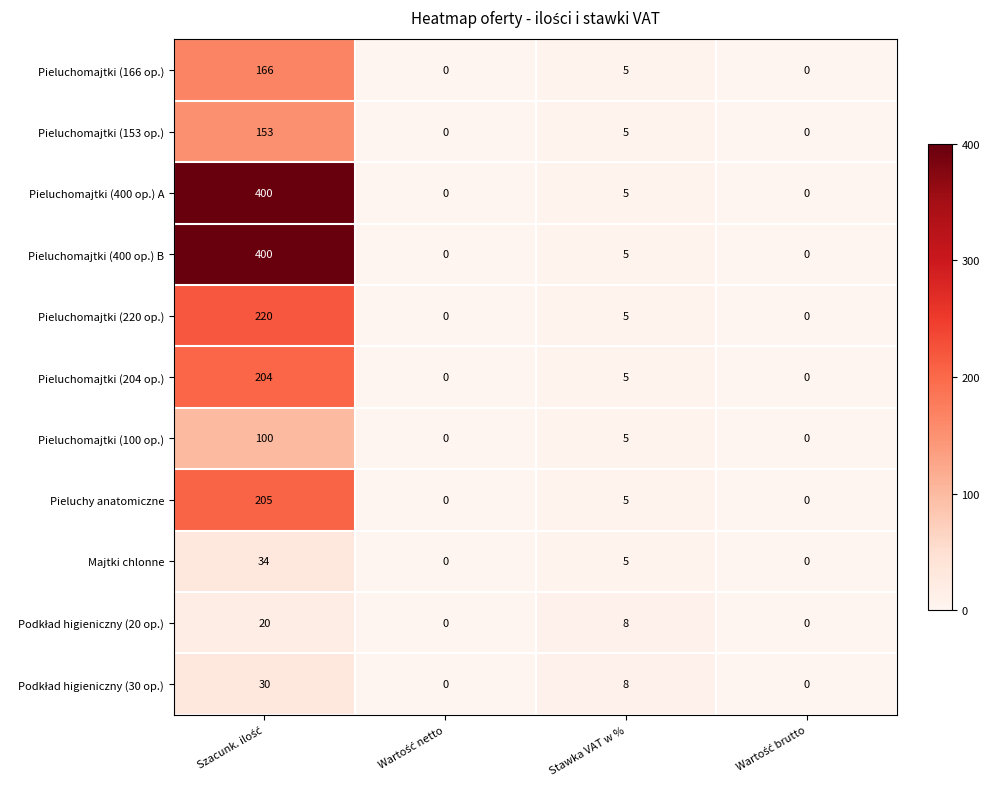

What is the total value across all series at Stawka VAT w %?

61